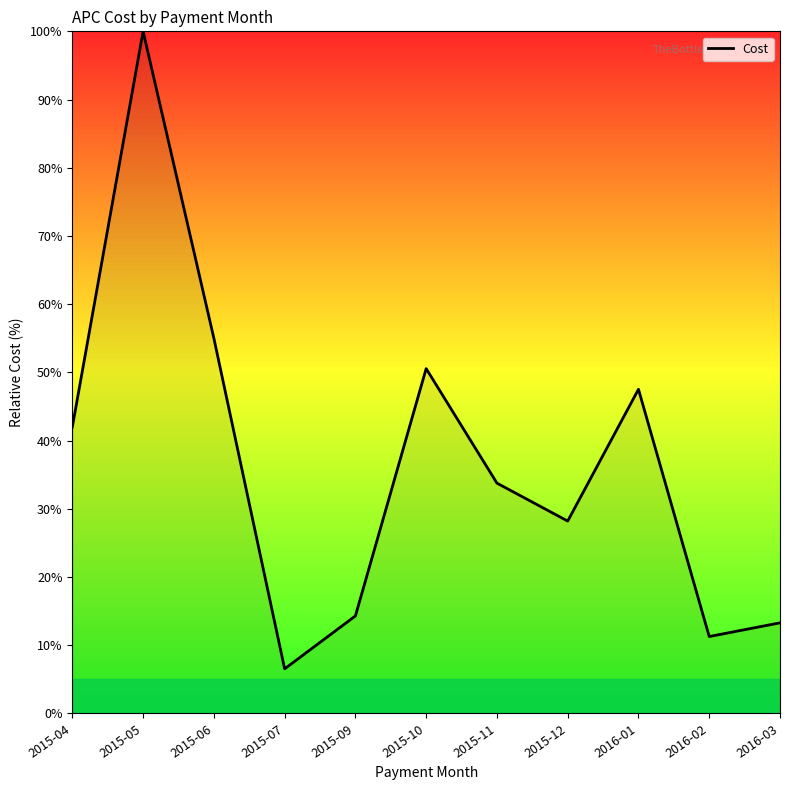

What is the maximum value shown in the chart?

100.0